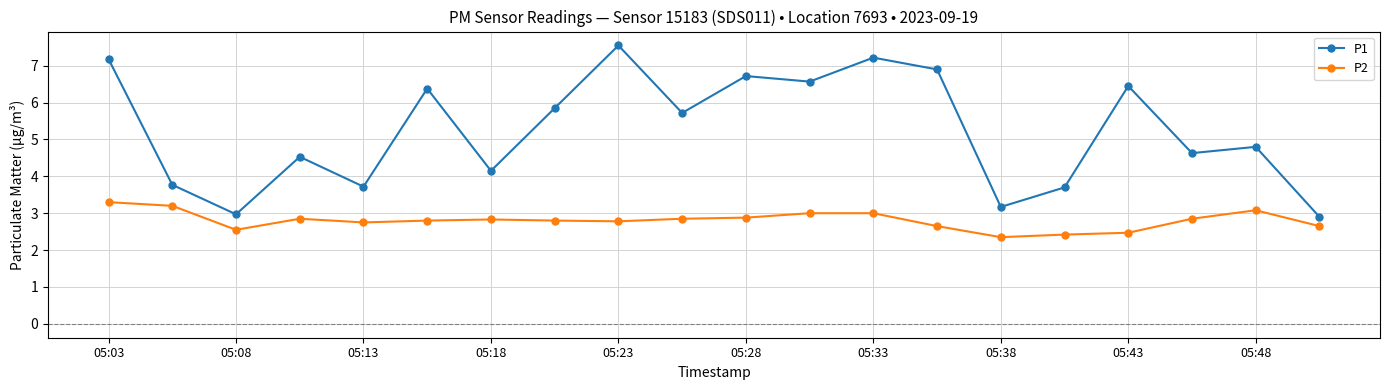

What is the average value of the P1 series?

5.2